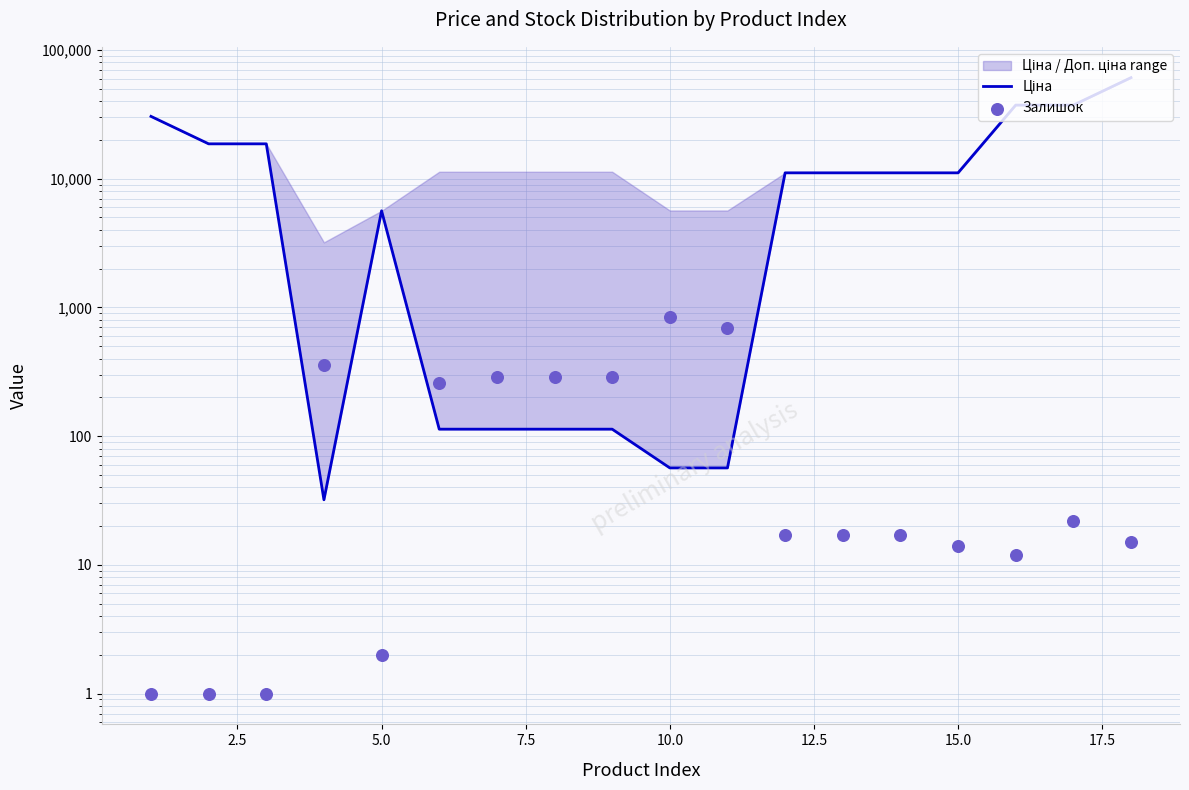

Which series contains the highest Y value?

Ціна